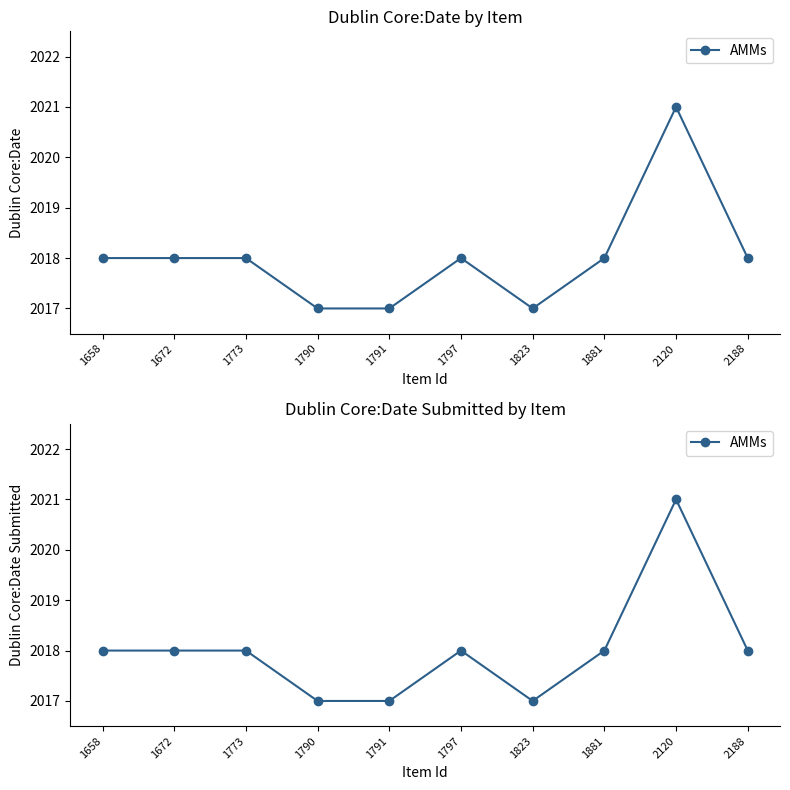

True or false: the data shows 1209 at 1658.

False